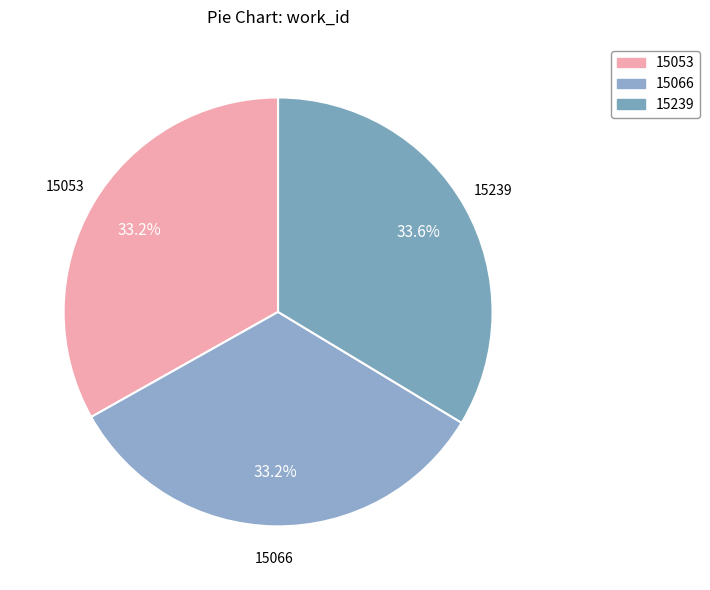

Is there any slice that represents more than half of the pie?

No